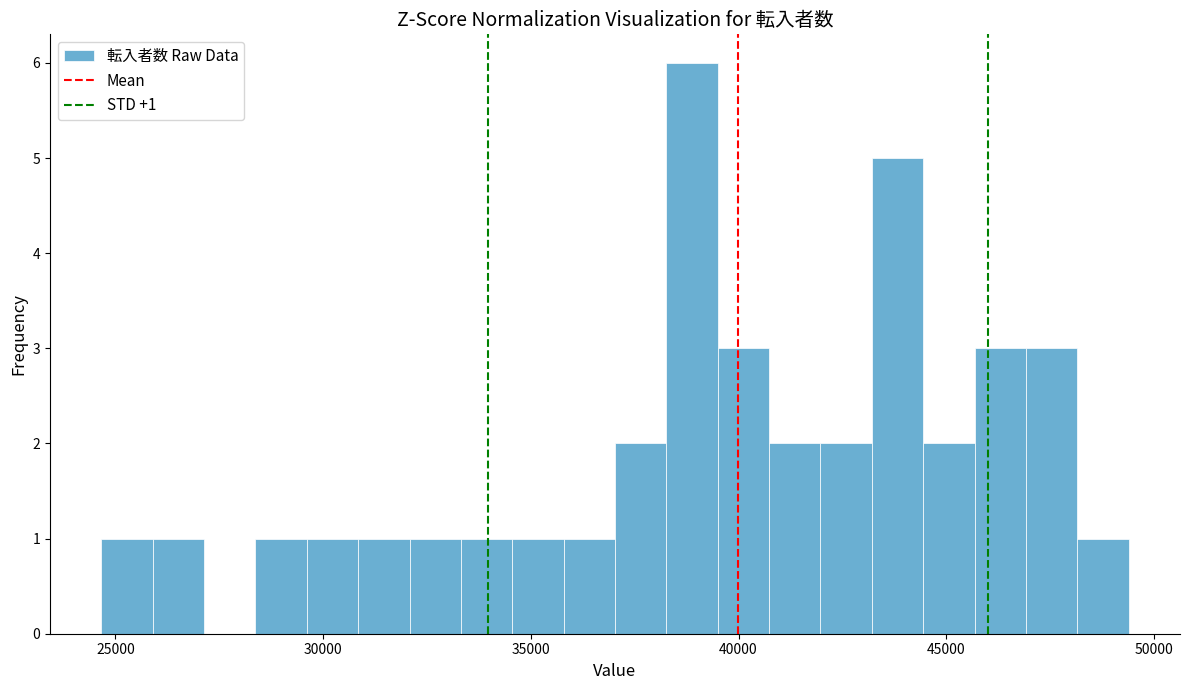

Read against the x-axis, roughly where is the centre of the tallest bar?

39000